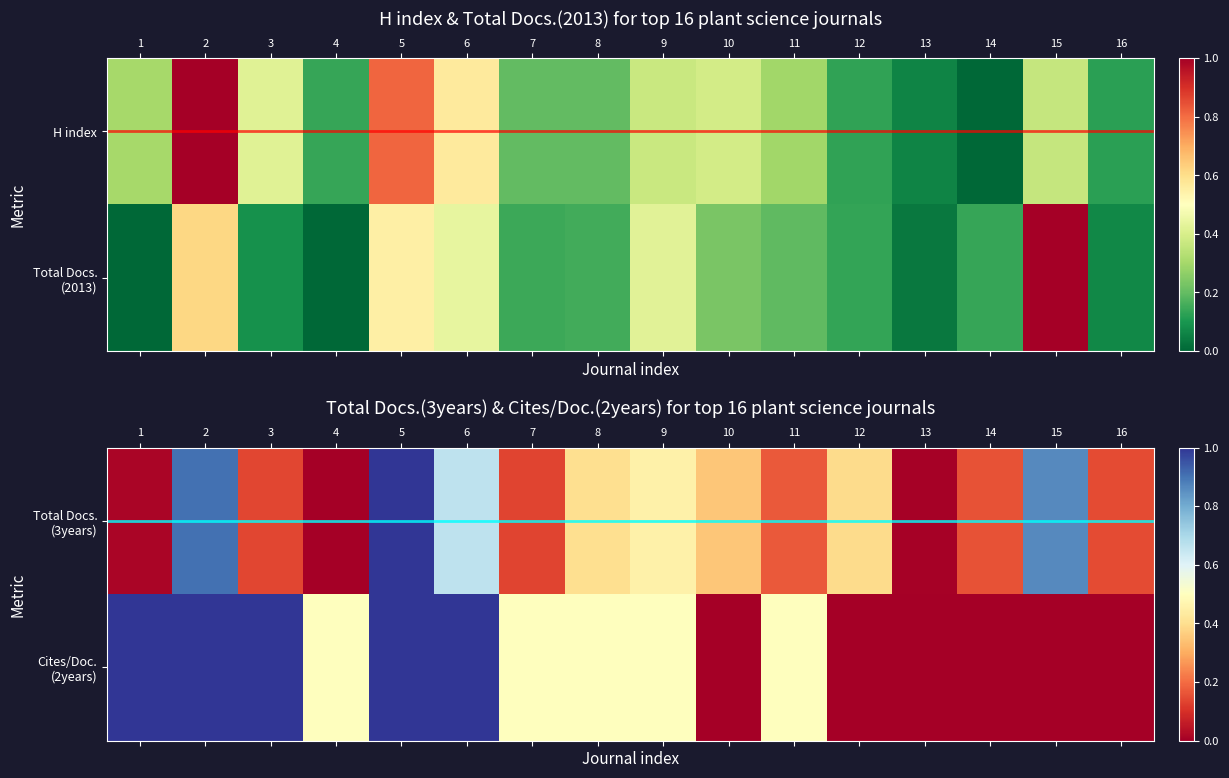

Which series has the widest spread of values?

Total Docs. (3years)